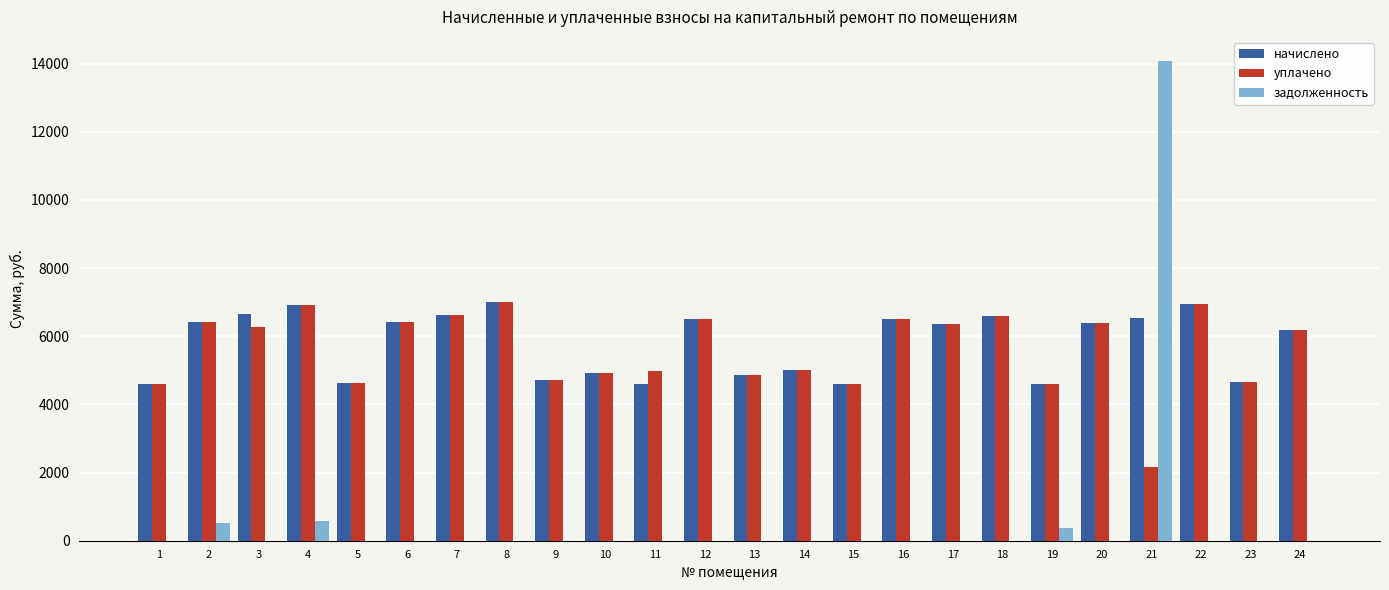

Is the value of уплачено at 22 greater than the value of задолженность at 22?

Yes